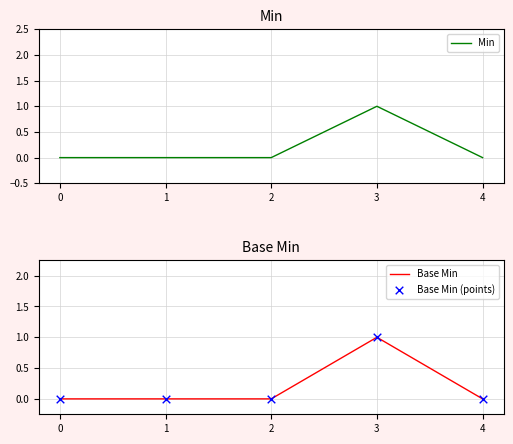

What is the total value across all series at 3?

3